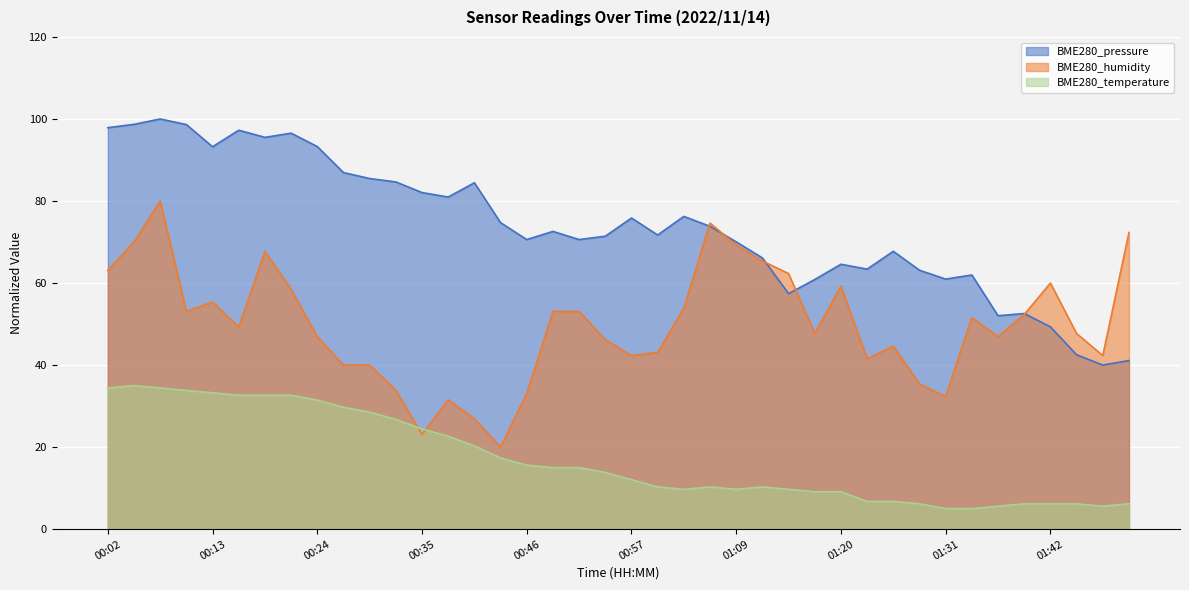

Which category has the lowest value in the BME280_temperature series?

01:31